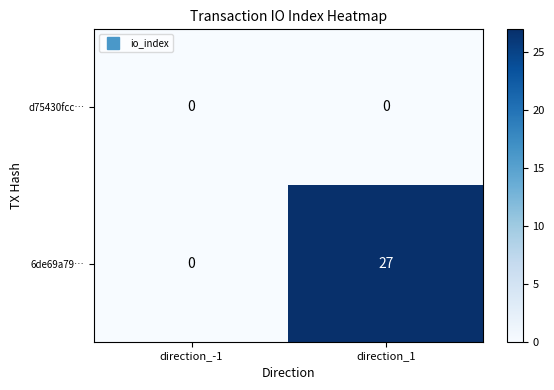

Which category has the highest value across all series?

direction_1